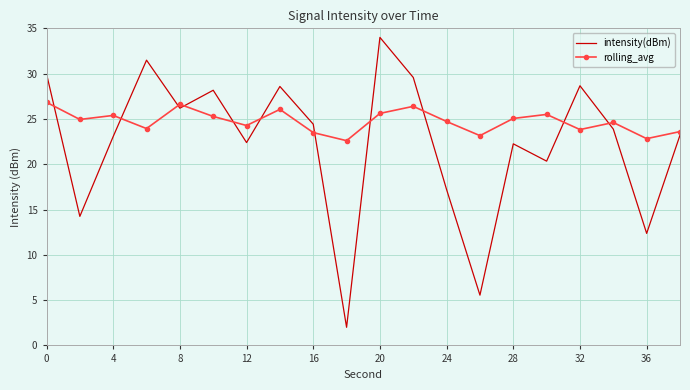

What is the maximum value shown in the chart?

34.0